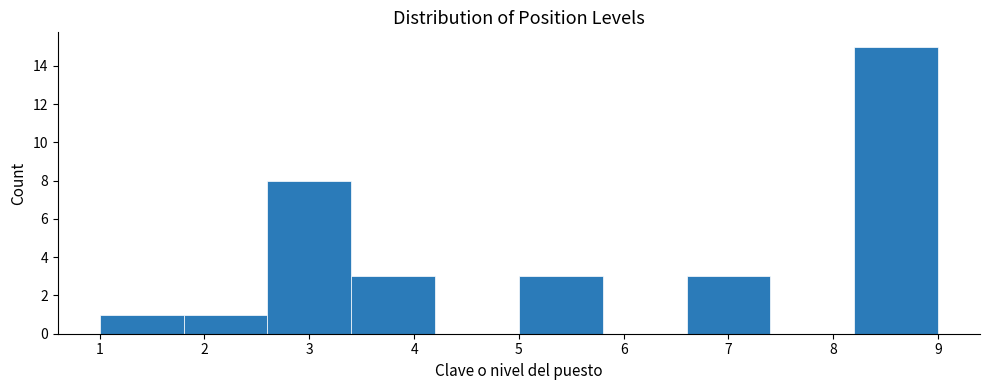

Reading left to right, list every bar in this chart as the range it spans on the x-axis followed by its height. The values are not printed on the chart, so give them approximately, as read against the axis.

1.0 to 1.8: 1
1.8 to 2.6: 1
2.6 to 3.4: 8
3.4 to 4.2: 3
4.2 to 5.0: 0
5.0 to 5.8: 3
5.8 to 6.6: 0
6.6 to 7.4: 3
7.4 to 8.2: 0
8.2 to 9.0: 15